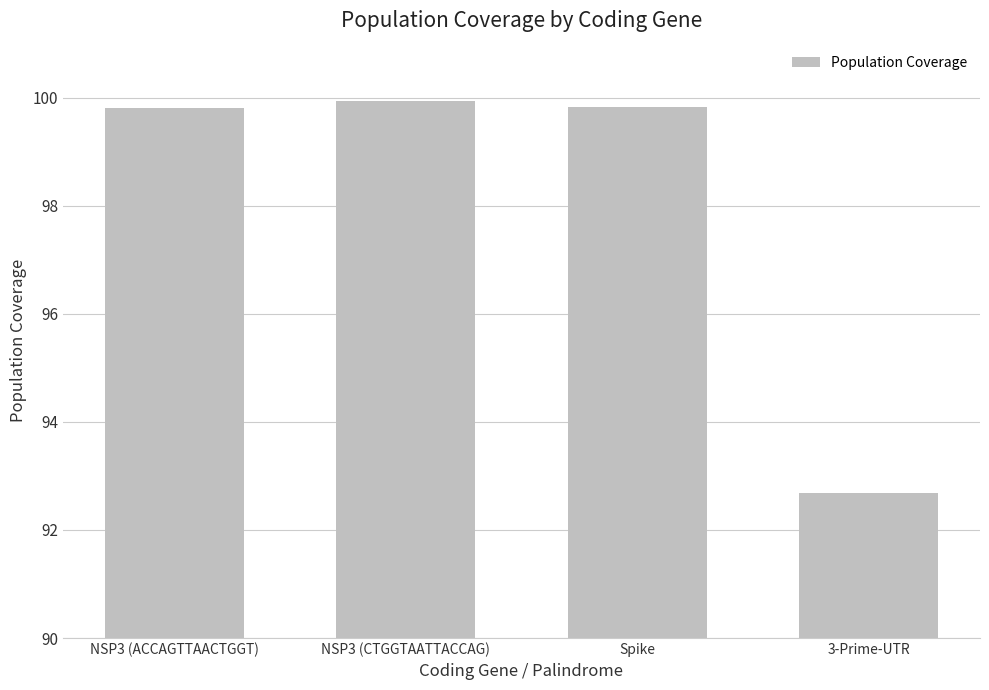

Reading left to right, what are all the values shown in this chart?

NSP3 (ACCAGTTAACTGGT)=99.8	NSP3 (CTGGTAATTACCAG)=99.9	Spike=99.8	3-Prime-UTR=92.7